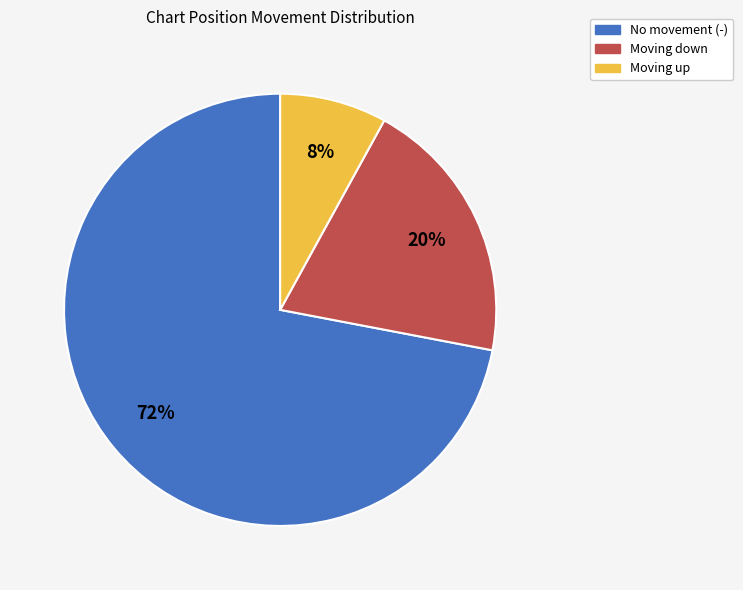

Is there a majority slice in this chart?

Yes